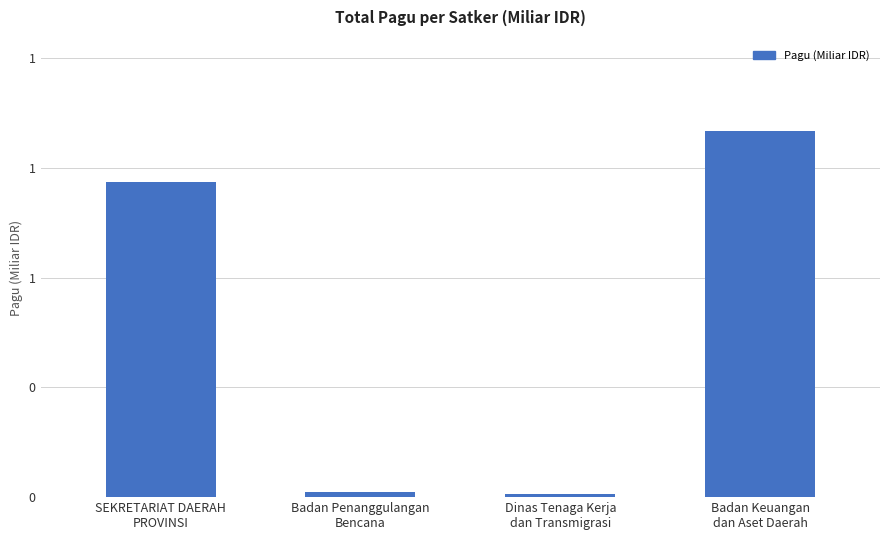

Between SEKRETARIAT DAERAH
PROVINSI and Badan Keuangan
dan Aset Daerah, which is larger?

Badan Keuangan
dan Aset Daerah